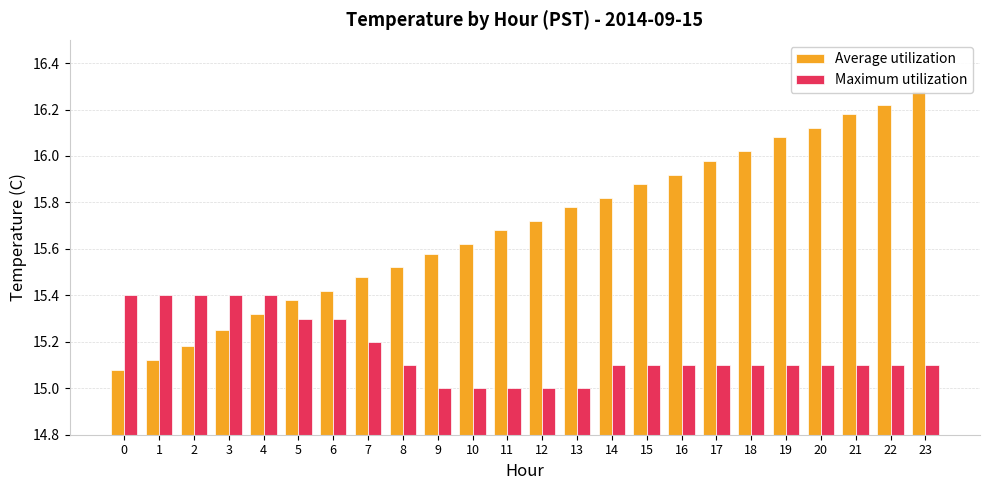

What is the difference between the maximum and minimum values in the Maximum utilization series?

0.4